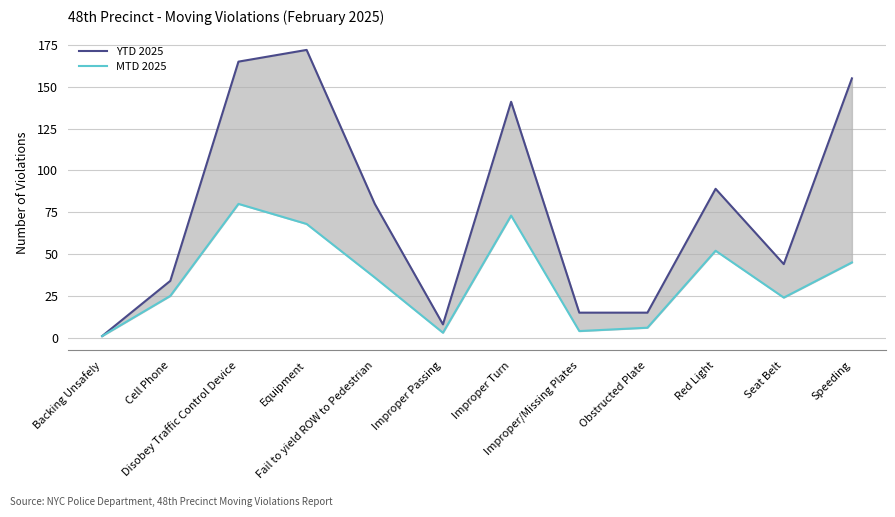

Where is the first local maximum for YTD 2025?

Equipment